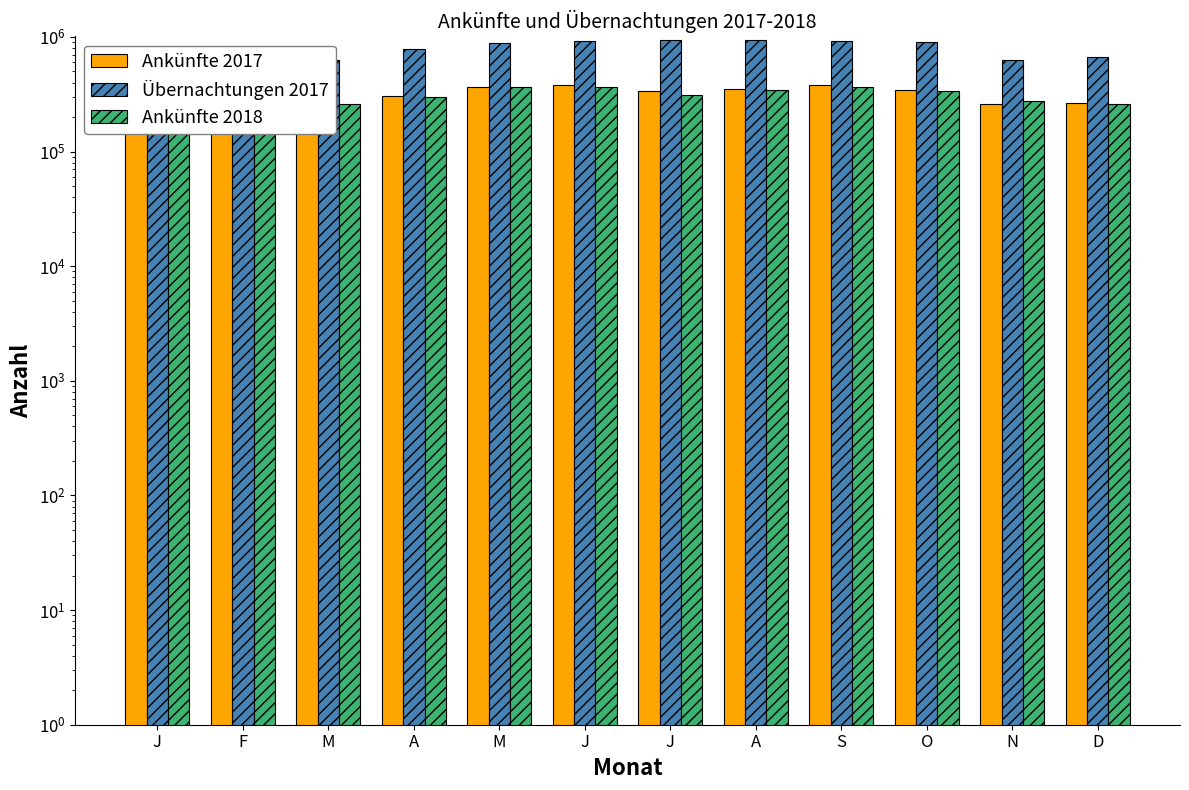

Is it true that Ankünfte 2017 equals 353789 at M?

False